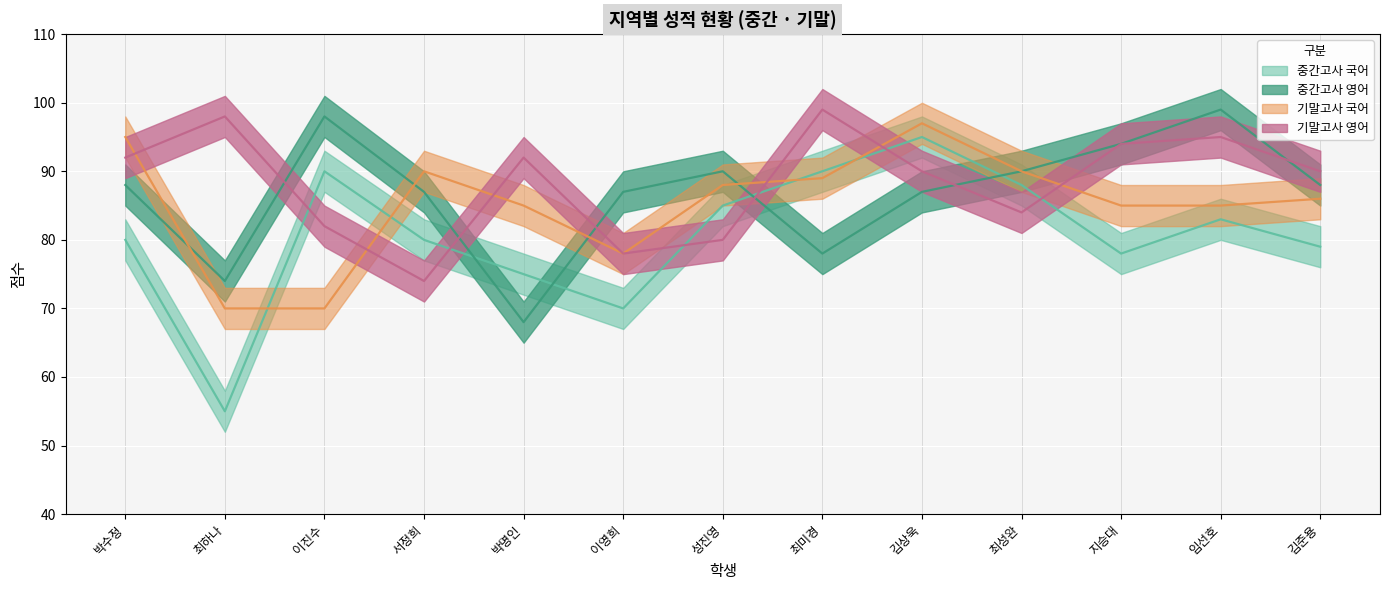

Is this an area chart (filled region under the line)?

No